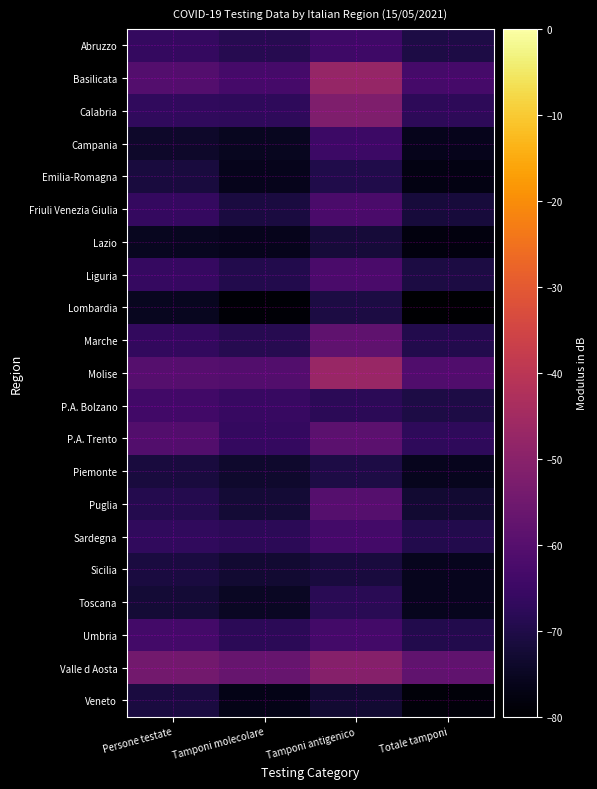

At which category is the sum across all series the highest?

Tamponi antigenico